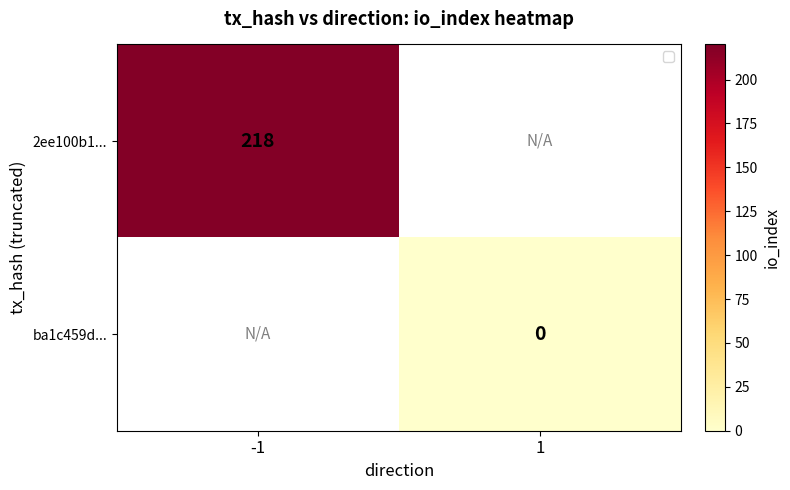

Is the value of ba1c459d... at 1 greater than the value of 2ee100b1... at 1?

No